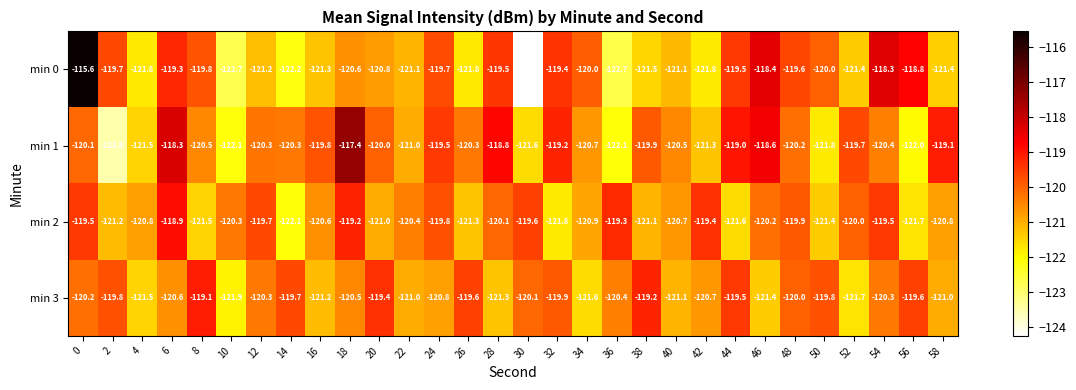

Rank the series by their average value, from lowest to highest.

min 0, min 2, min 3, min 1